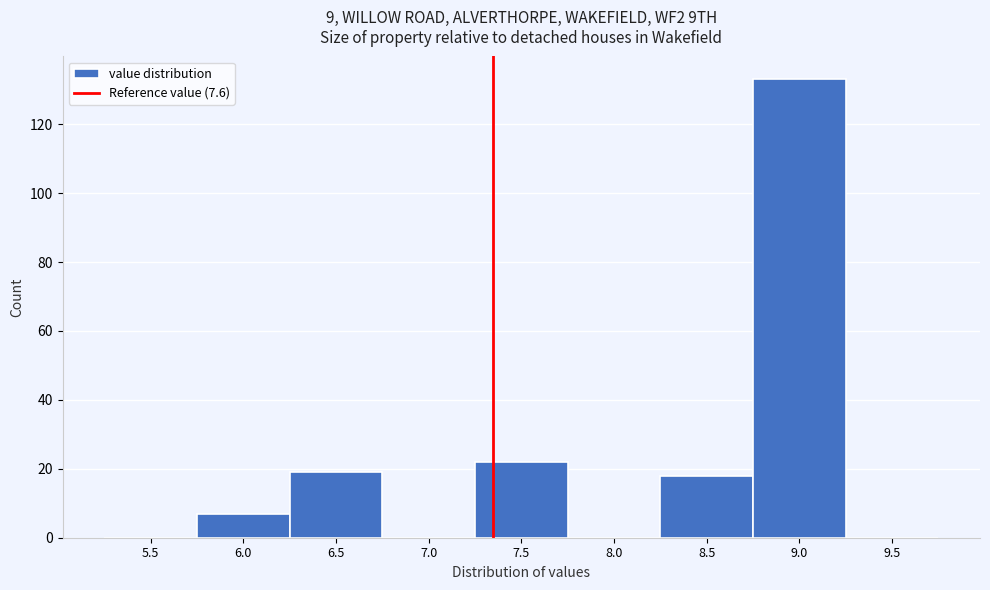

Reading left to right, extract all data points from this chart.

5.5=0	6.0=7	6.5=19	7.0=0	7.5=22	8.0=0	8.5=18	9.0=133	9.5=0